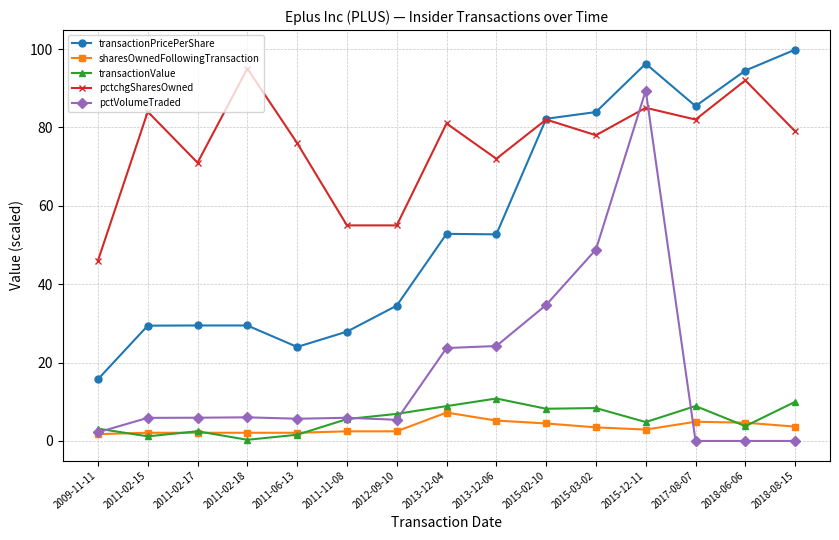

What is the label of the 11th point from the right?

2011-06-13